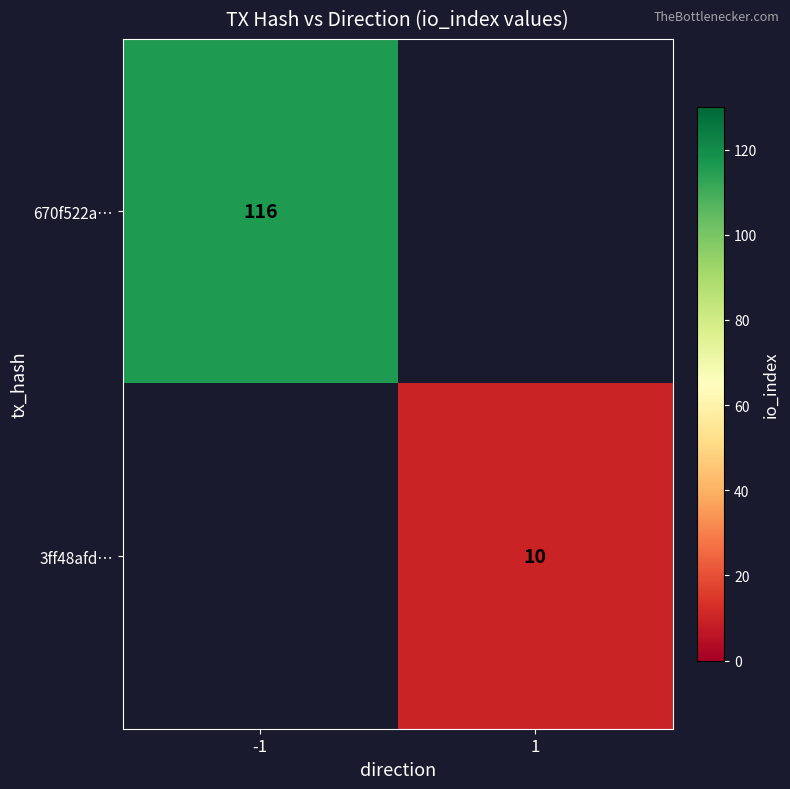

The value of 670f522a… at -1 is 116. True or false?

True